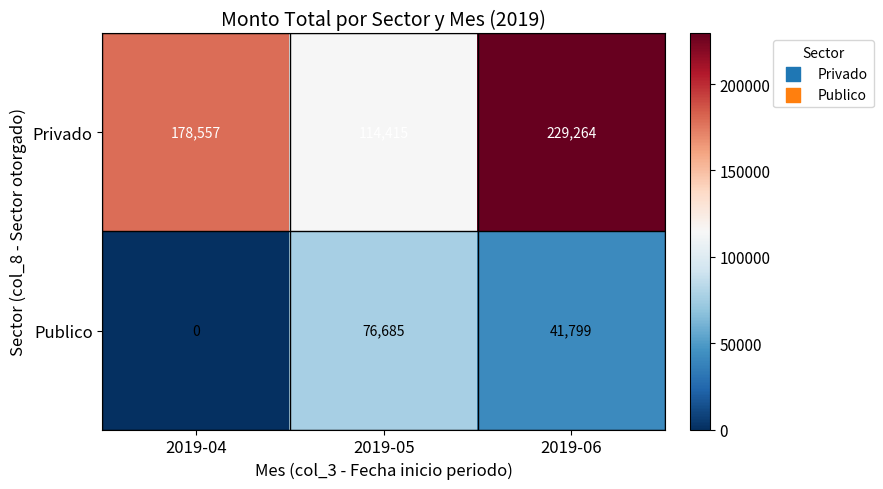

Which series has the widest spread of values?

Privado